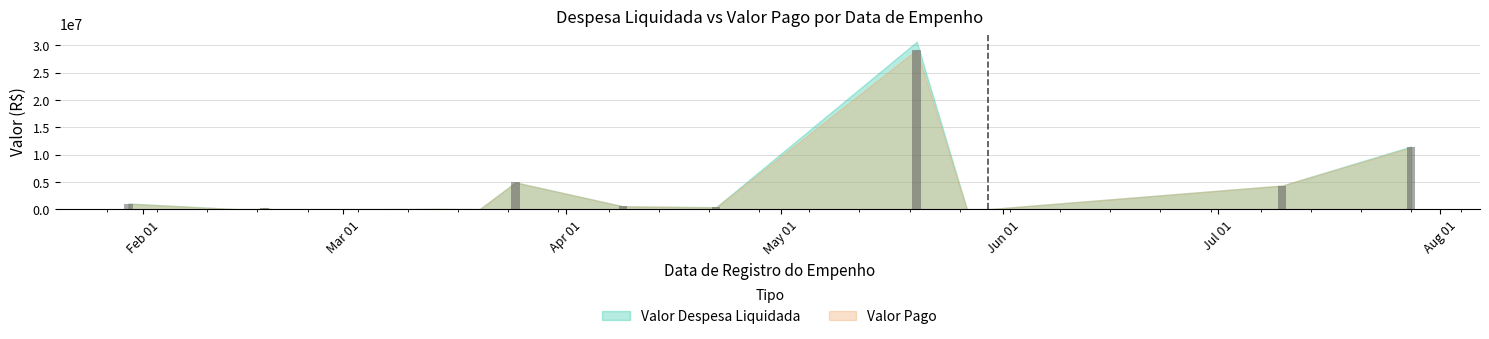

Rank the series by their average value, from lowest to highest.

Valor Pago, Valor Despesa Liquidada